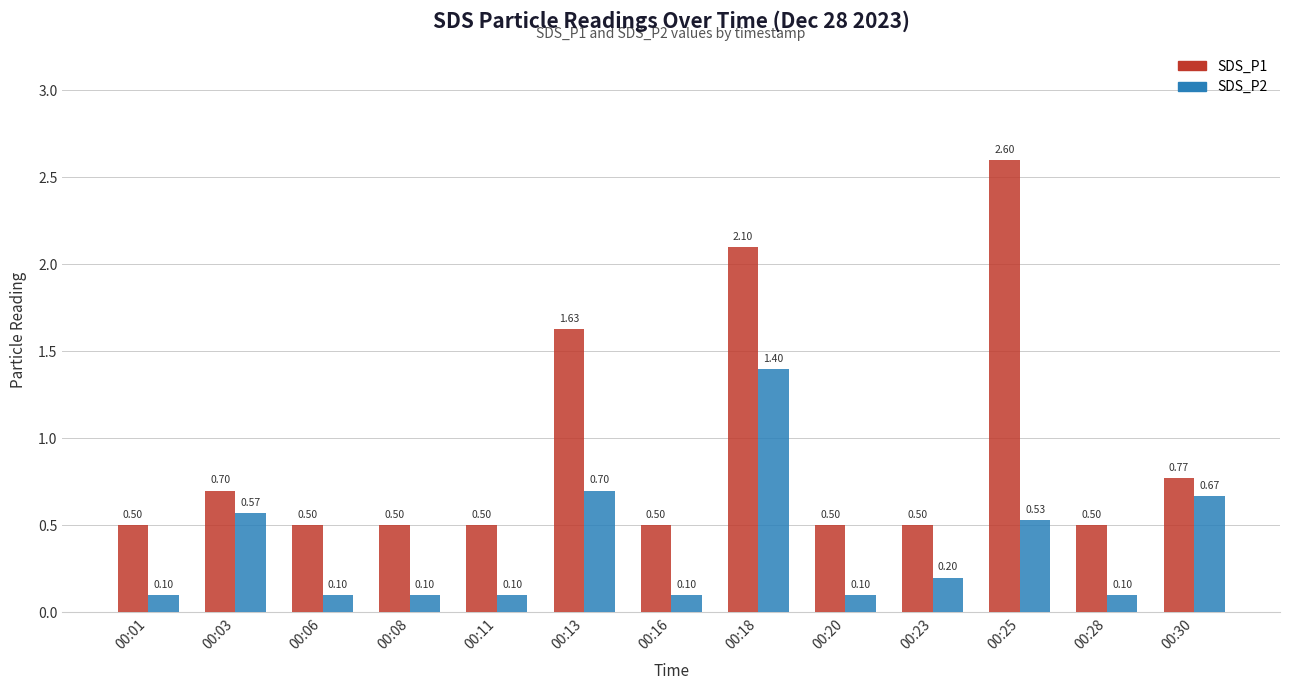

Is the value of SDS_P1 at 00:30 greater than the value of SDS_P2 at 00:25?

Yes